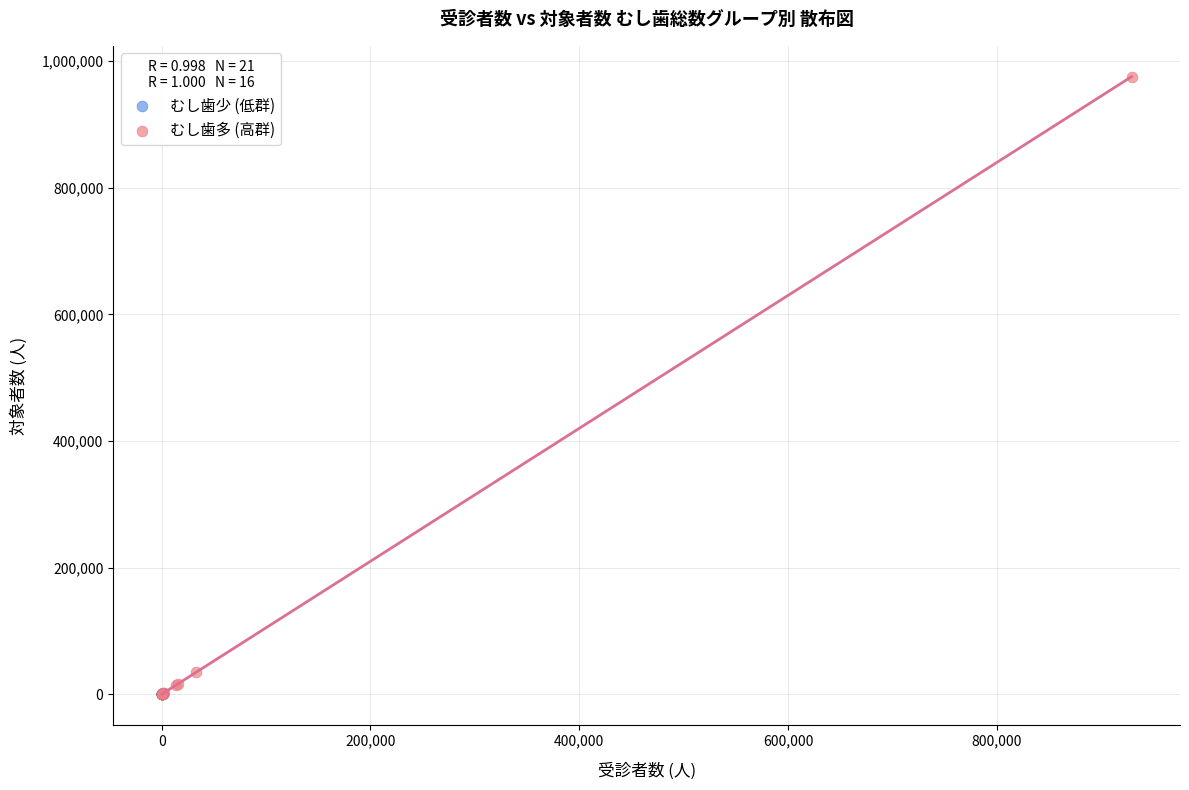

Which series has the widest spread of Y values?

むし歯多 (高群)